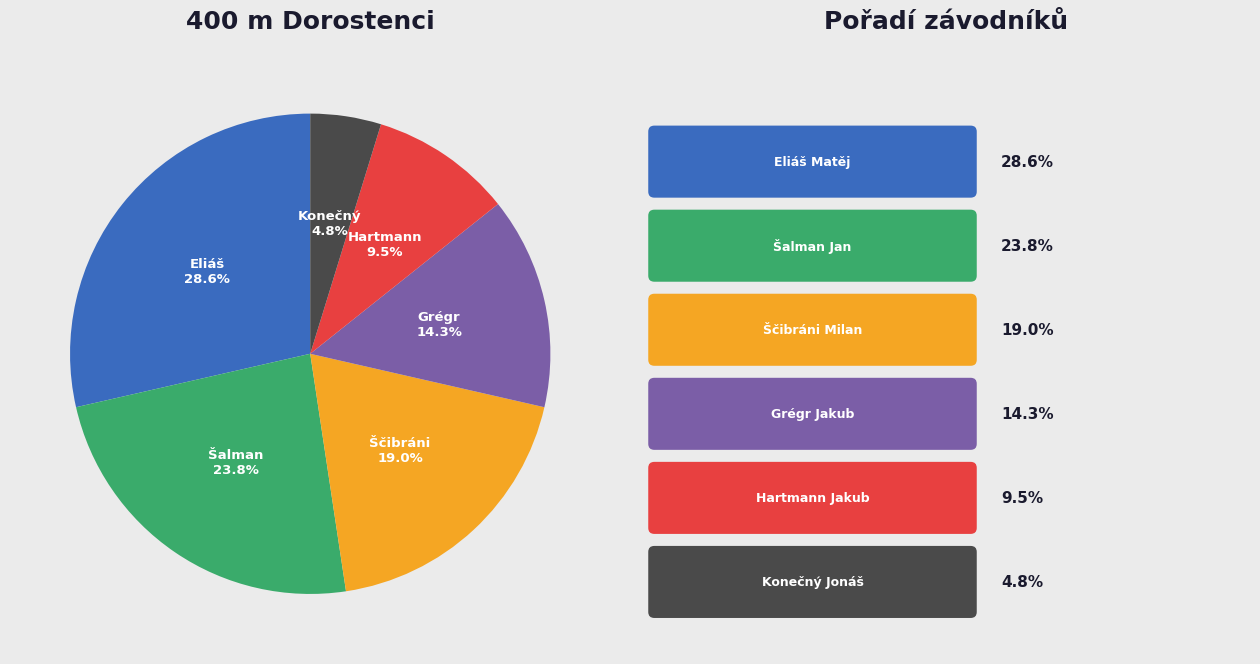

Is there any slice that represents more than half of the pie?

No